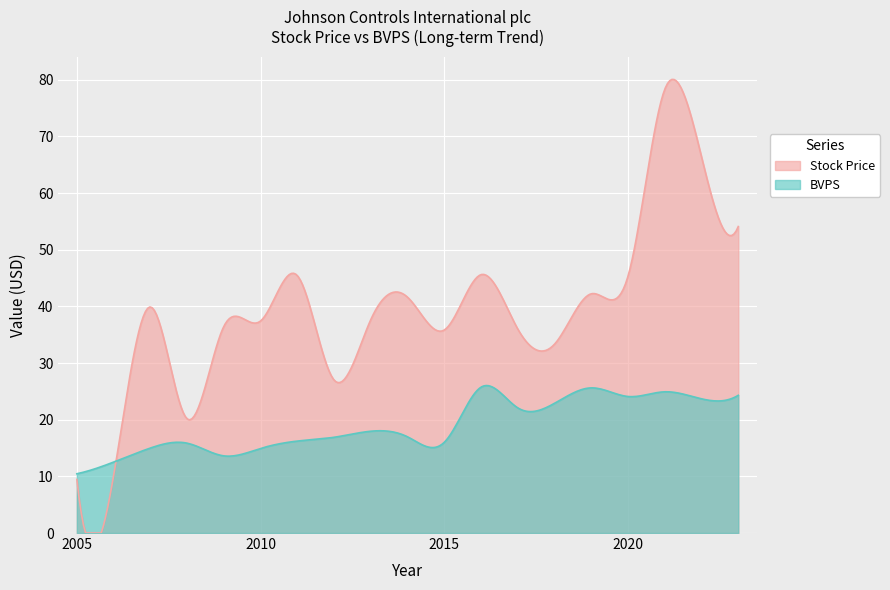

Count the number of data series in this chart.

2